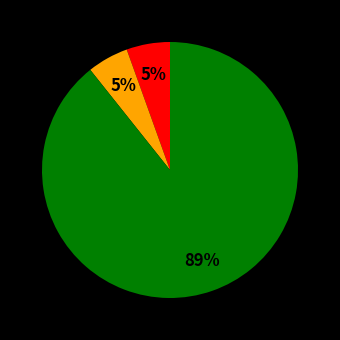

Is there any slice that represents more than half of the pie?

Yes